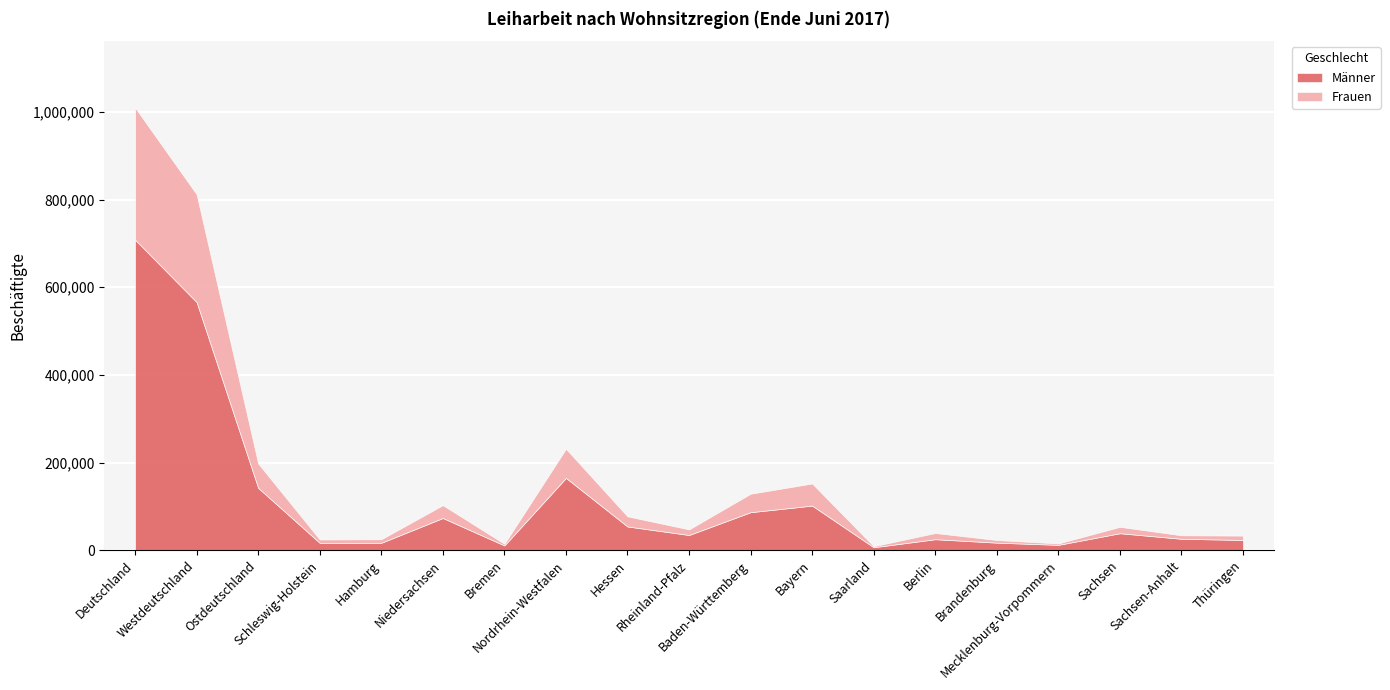

What is the difference between the highest and lowest values at Westdeutschland?

320451